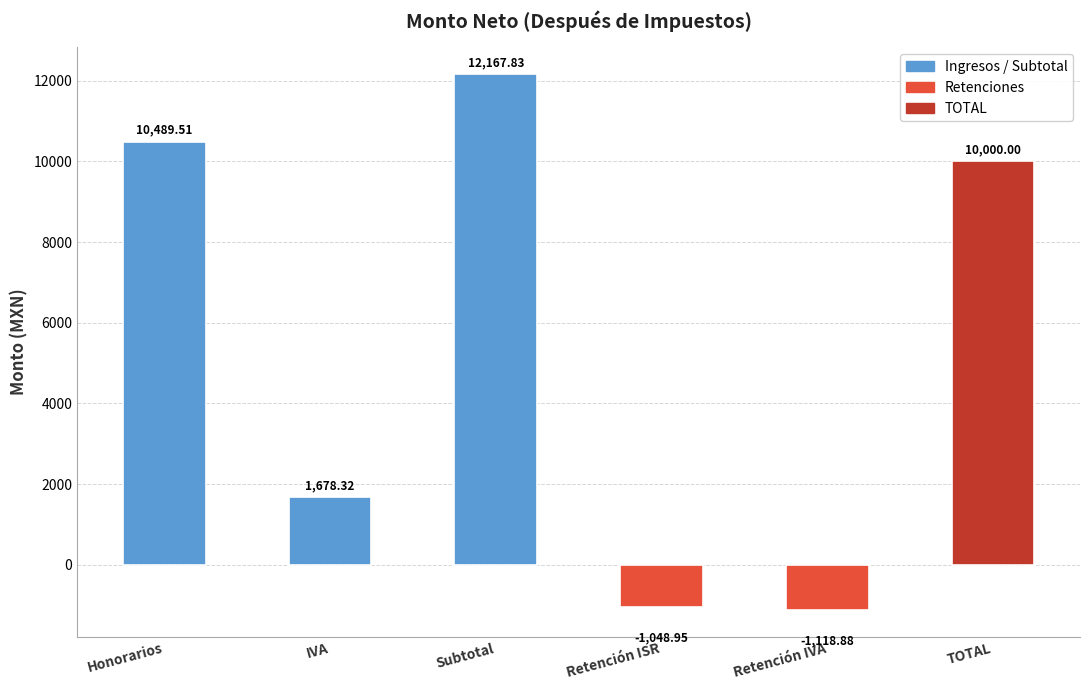

At which label does the data first exceed 10000?

Honorarios